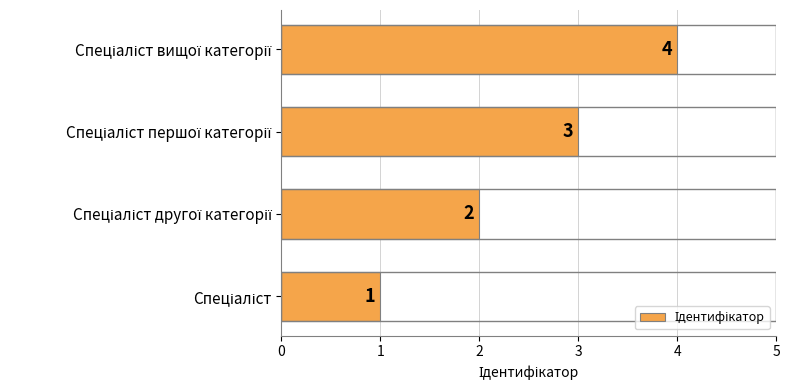

How many values are between 2 and 4?

3